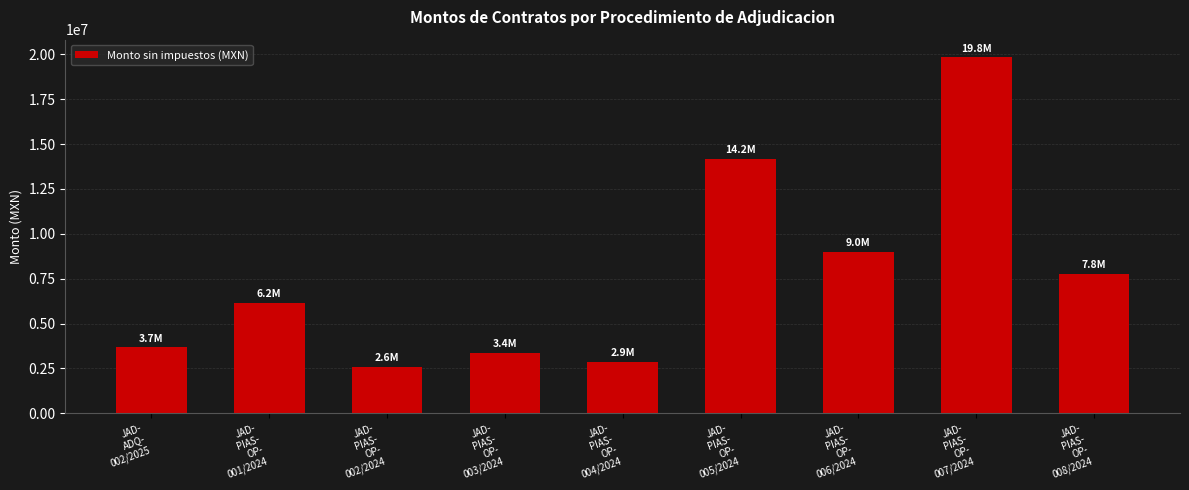

Which category has the highest value across all series?

JAD-
PIAS-
OP-
007/2024